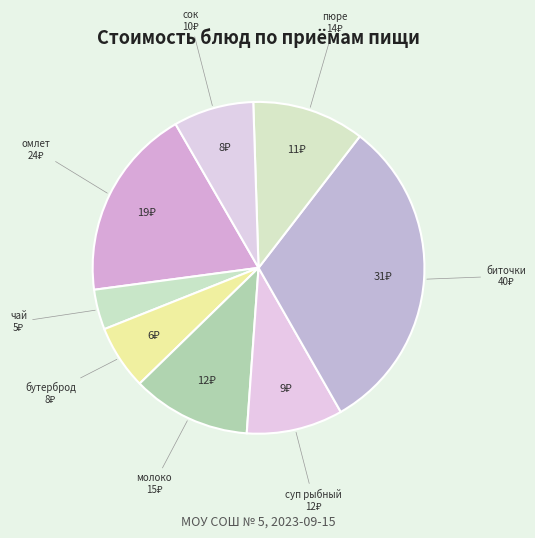

Rank the categories by value from highest to lowest.

биточки, омлет, молоко, пюре, суп рыбный, сок, бутерброд, чай